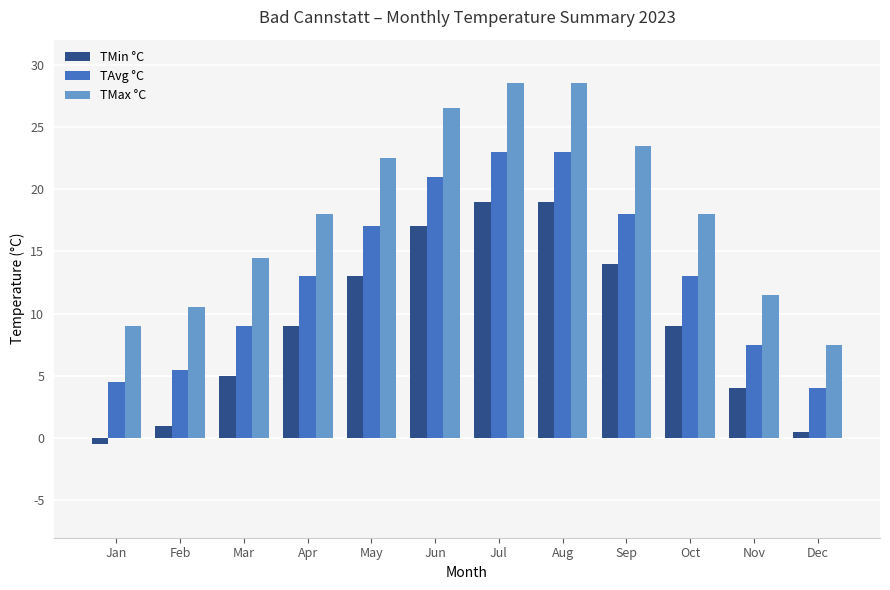

How many positive values does the TMin °C series have?

11